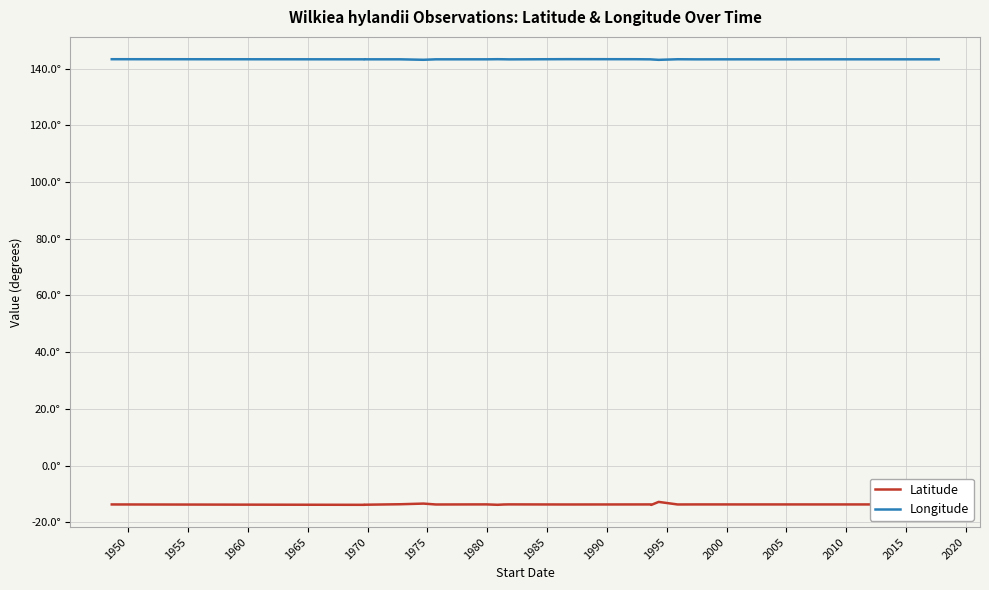

What is the value of the Longitude point at the 4th from the left?

143.3